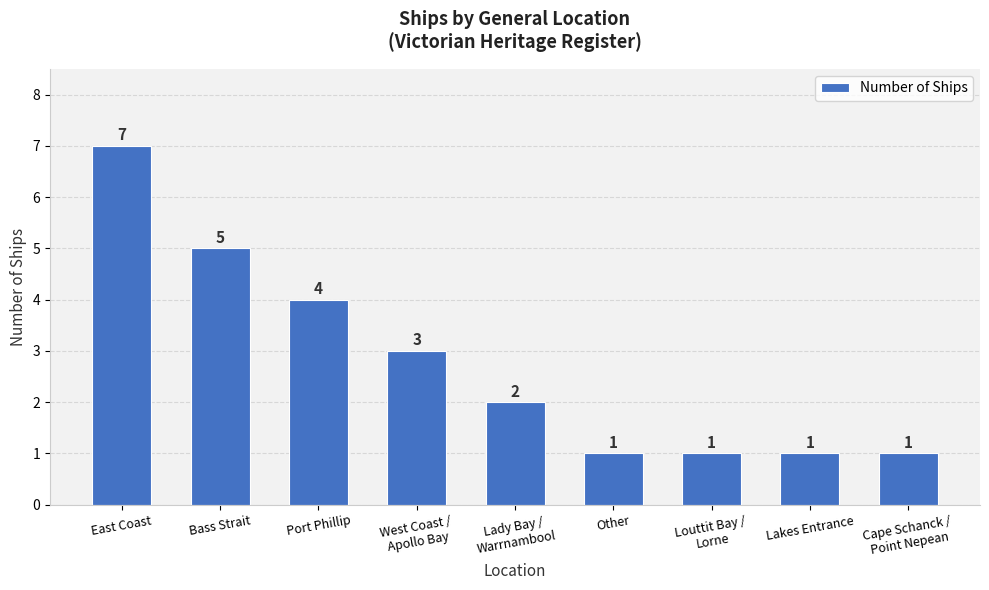

What is the value of the 5th bar from the left?

2